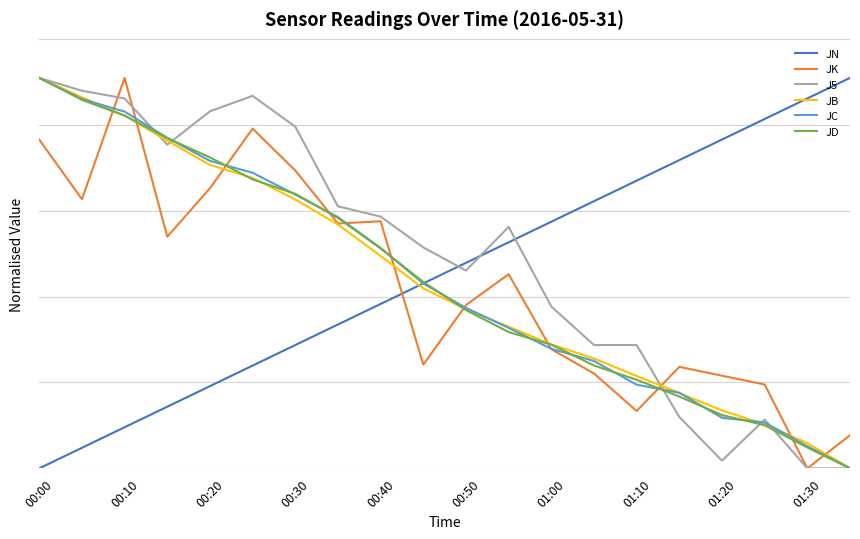

What are all the series names shown in the legend?

JN, JK, J5, JB, JC, JD